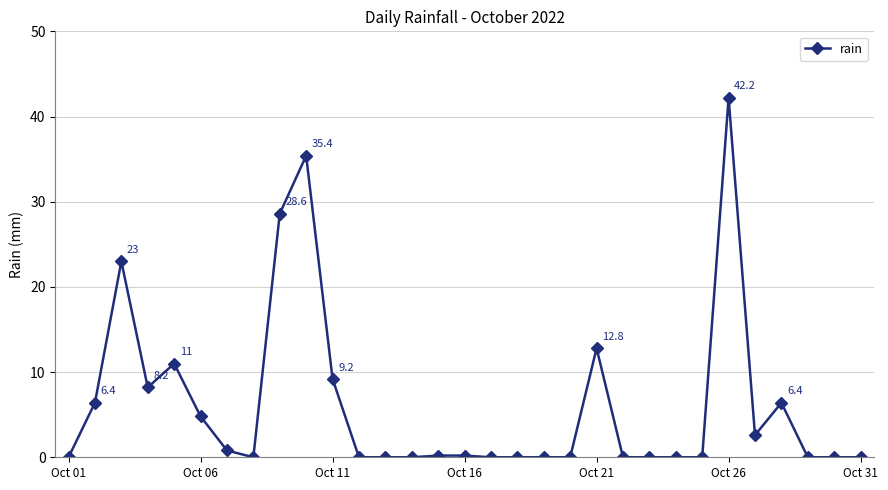

What is the difference between the maximum and minimum values?

42.2